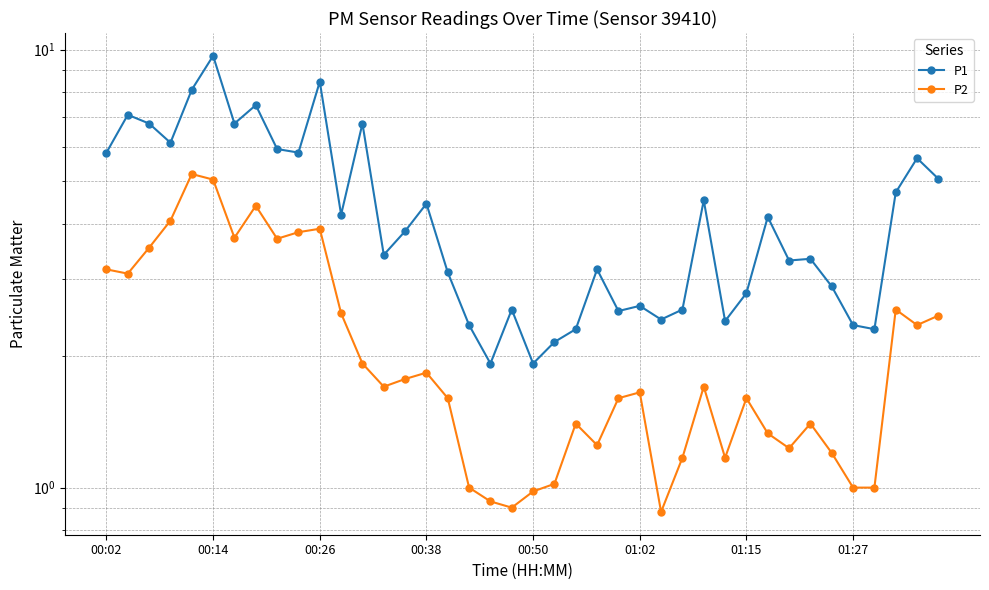

True or false: P1 and P2 cross at least once.

False